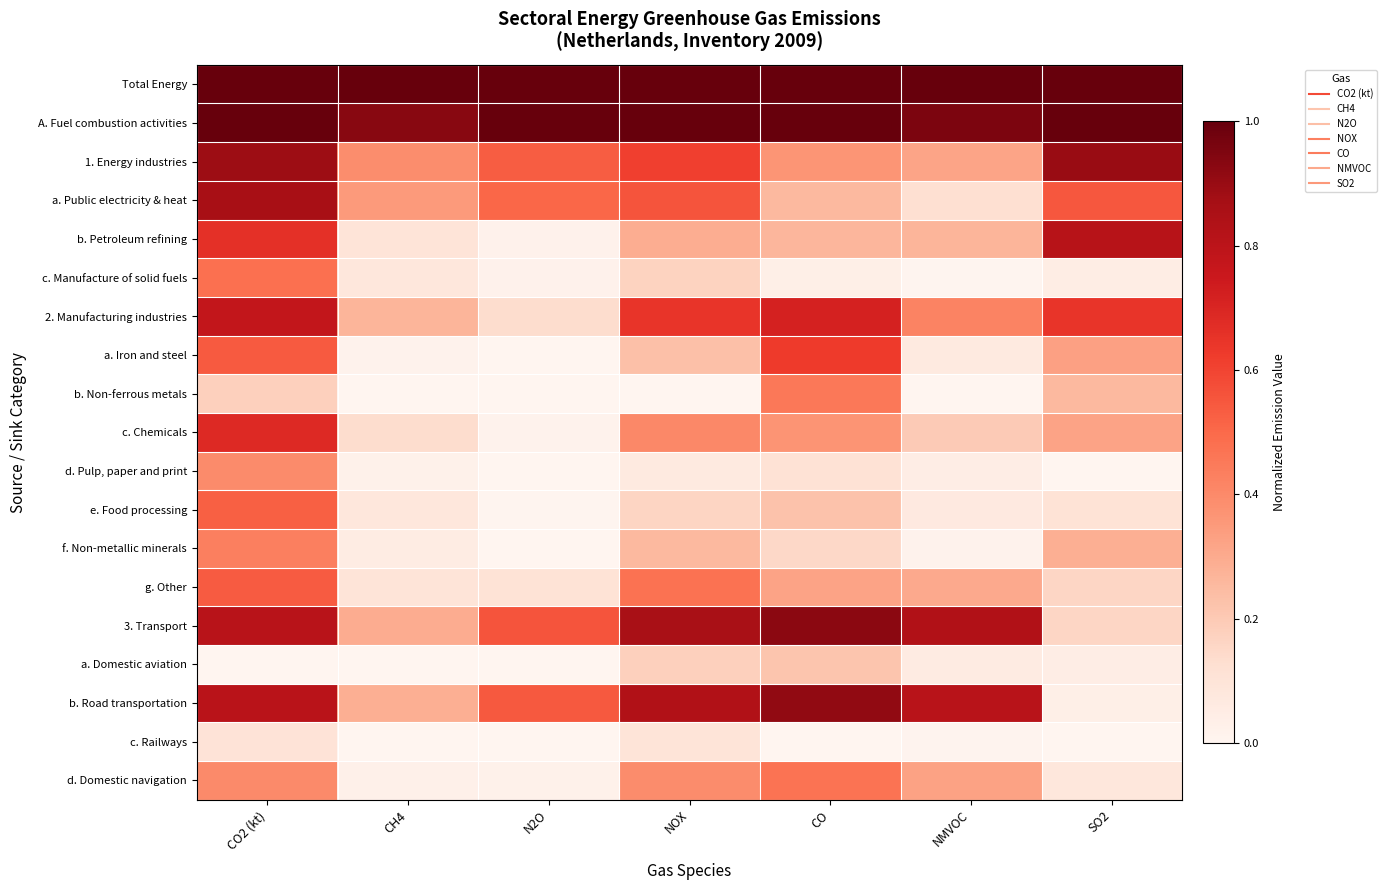

Reading right to left, list all the values displayed in this chart.

Total Energy: SO2=1.0	NMVOC=1.0	CO=1.0	NOX=1.0	N2O=1.0	CH4=1.0	CO2 (kt)=1.0
A. Fuel combustion activities: SO2=1.0	NMVOC=1.0	CO=1.0	NOX=1.0	N2O=1.0	CH4=0.9	CO2 (kt)=1.0
1. Energy industries: SO2=0.9	NMVOC=0.3	CO=0.4	NOX=0.6	N2O=0.5	CH4=0.4	CO2 (kt)=0.9
a. Public electricity & heat: SO2=0.6	NMVOC=0.1	CO=0.3	NOX=0.6	N2O=0.5	CH4=0.3	CO2 (kt)=0.9
b. Petroleum refining: SO2=0.8	NMVOC=0.3	CO=0.3	NOX=0.3	N2O=0.0	CH4=0.1	CO2 (kt)=0.7
c. Manufacture of solid fuels: SO2=0.0	NMVOC=0.0	CO=0.0	NOX=0.2	N2O=0.0	CH4=0.1	CO2 (kt)=0.5
2. Manufacturing industries: SO2=0.6	NMVOC=0.4	CO=0.7	NOX=0.6	N2O=0.1	CH4=0.3	CO2 (kt)=0.8
a. Iron and steel: SO2=0.3	NMVOC=0.1	CO=0.6	NOX=0.2	N2O=0.0	CH4=0.0	CO2 (kt)=0.5
b. Non-ferrous metals: SO2=0.3	NMVOC=0.0	CO=0.5	NOX=0.0	N2O=0.0	CH4=0.0	CO2 (kt)=0.2
c. Chemicals: SO2=0.3	NMVOC=0.2	CO=0.4	NOX=0.4	N2O=0.0	CH4=0.1	CO2 (kt)=0.7
d. Pulp, paper and print: SO2=0.0	NMVOC=0.0	CO=0.1	NOX=0.1	N2O=0.0	CH4=0.0	CO2 (kt)=0.4
e. Food processing: SO2=0.1	NMVOC=0.1	CO=0.2	NOX=0.2	N2O=0.0	CH4=0.1	CO2 (kt)=0.5
f. Non-metallic minerals: SO2=0.3	NMVOC=0.0	CO=0.1	NOX=0.3	N2O=0.0	CH4=0.1	CO2 (kt)=0.4
g. Other: SO2=0.2	NMVOC=0.3	CO=0.3	NOX=0.5	N2O=0.1	CH4=0.1	CO2 (kt)=0.5
3. Transport: SO2=0.2	NMVOC=0.8	CO=0.9	NOX=0.9	N2O=0.6	CH4=0.3	CO2 (kt)=0.8
a. Domestic aviation: SO2=0.0	NMVOC=0.1	CO=0.2	NOX=0.2	N2O=0.0	CH4=0.0	CO2 (kt)=0.0
b. Road transportation: SO2=0.0	NMVOC=0.8	CO=0.9	NOX=0.8	N2O=0.5	CH4=0.3	CO2 (kt)=0.8
c. Railways: SO2=0.0	NMVOC=0.0	CO=0.0	NOX=0.1	N2O=0.0	CH4=0.0	CO2 (kt)=0.1
d. Domestic navigation: SO2=0.1	NMVOC=0.3	CO=0.5	NOX=0.4	N2O=0.0	CH4=0.0	CO2 (kt)=0.4